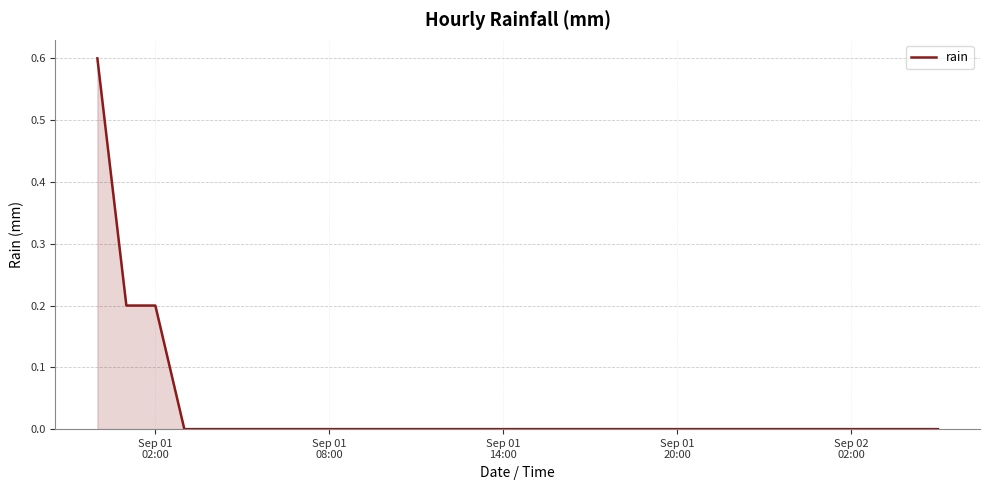

What is the difference between the maximum and minimum values?

0.6